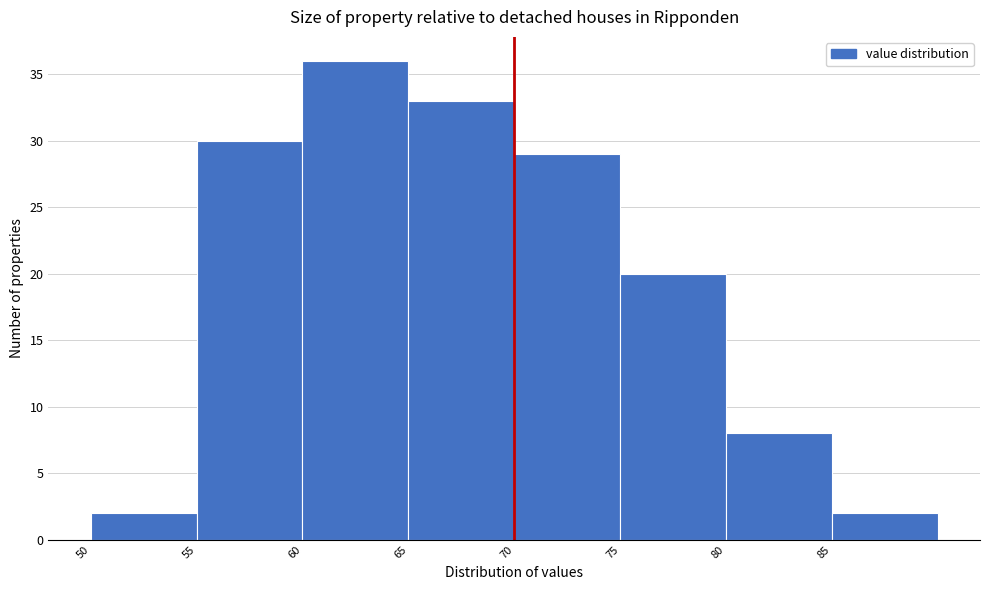

Reading left to right, list every bar in this chart as the range it spans on the x-axis followed by its height. The values are not printed on the chart, so give them approximately, as read against the axis.

50 to 55: 2
55 to 60: 30
60 to 65: 36
65 to 70: 33
70 to 75: 29
75 to 80: 20
80 to 85: 8
85 to 90: 2